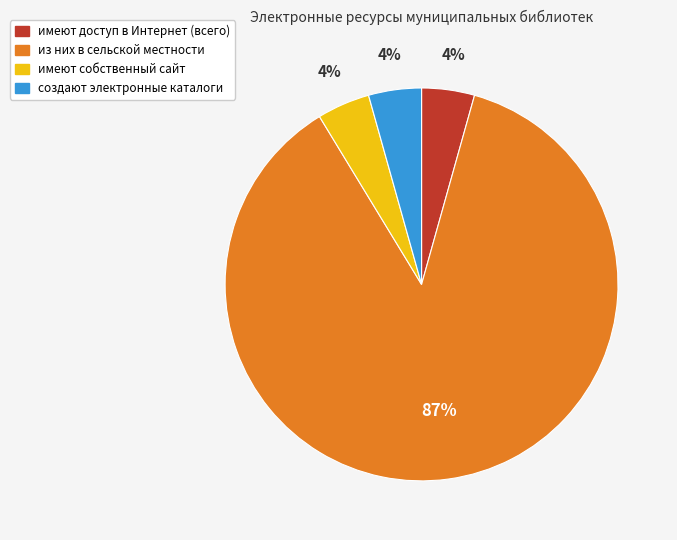

Combined, do имеют собственный сайт and имеют доступ в Интернет (всего) account for over 50%?

No